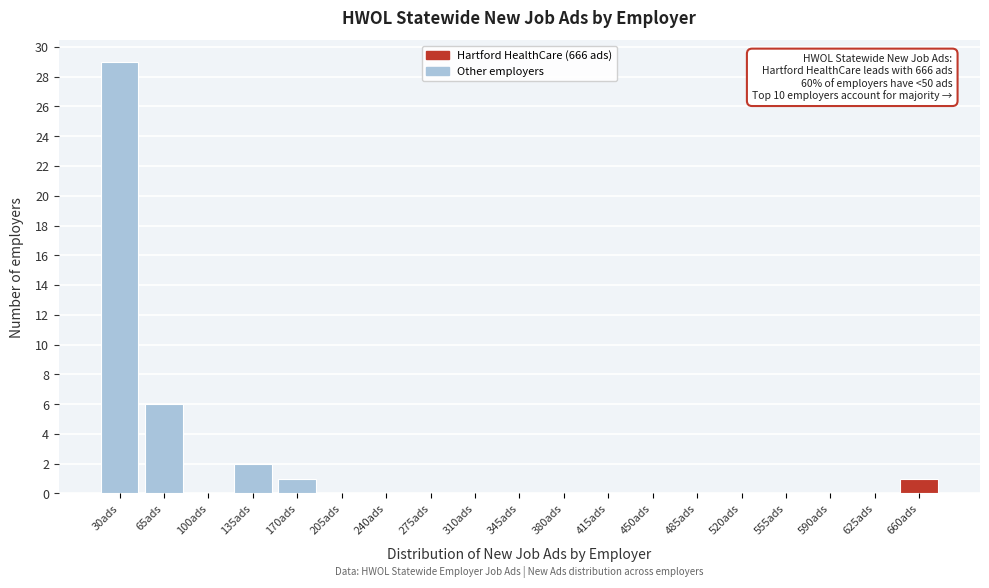

Reading left to right, list all the values displayed in this chart.

30ads=29	65ads=6	100ads=0	135ads=2	170ads=1	205ads=0	240ads=0	275ads=0	310ads=0	345ads=0	380ads=0	415ads=0	450ads=0	485ads=0	520ads=0	555ads=0	590ads=0	625ads=0	660ads=1